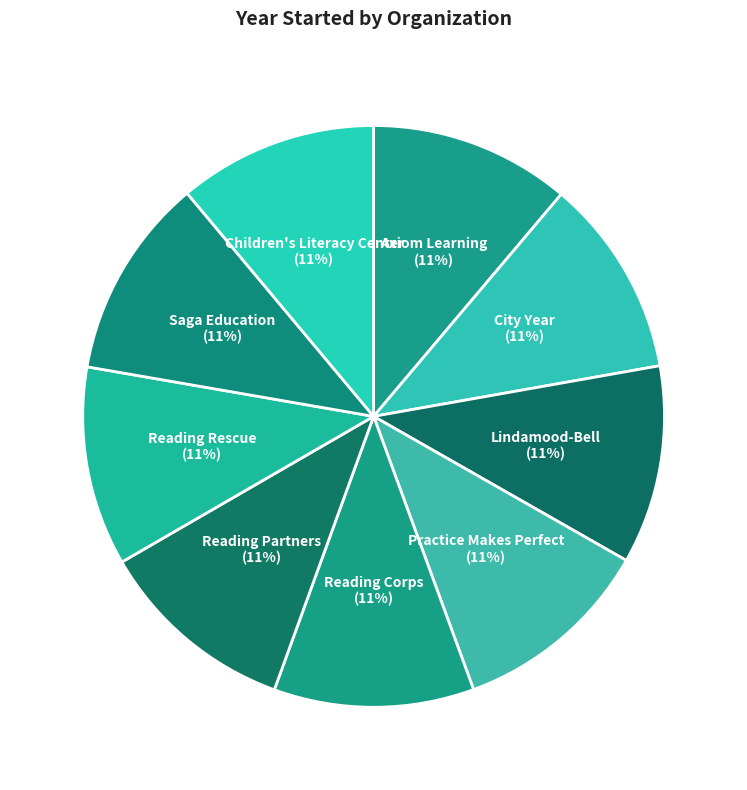

What is the ratio of the value at Reading Corps to the value at Saga Education?

1.0